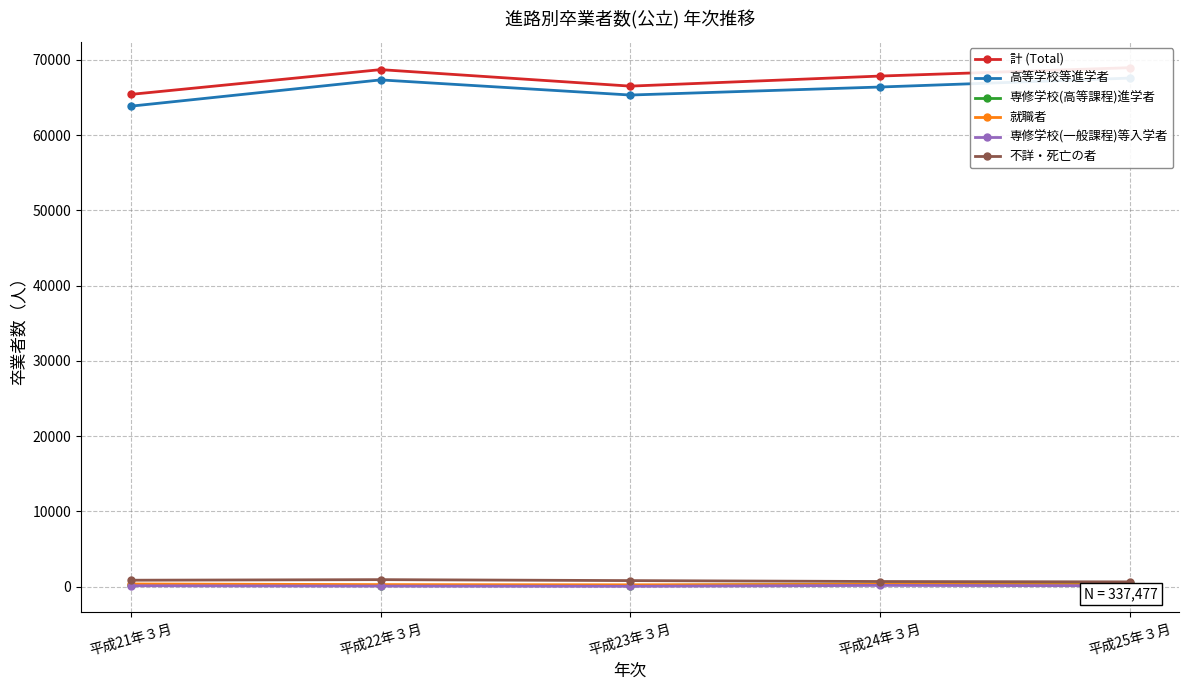

What is the difference between the maximum and minimum values in the 計 (Total) series?

3547